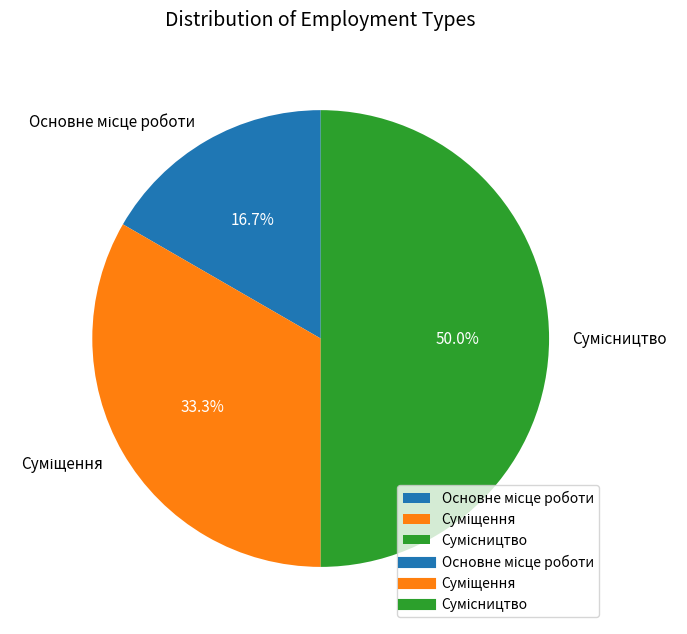

How many segments does this pie chart have?

3